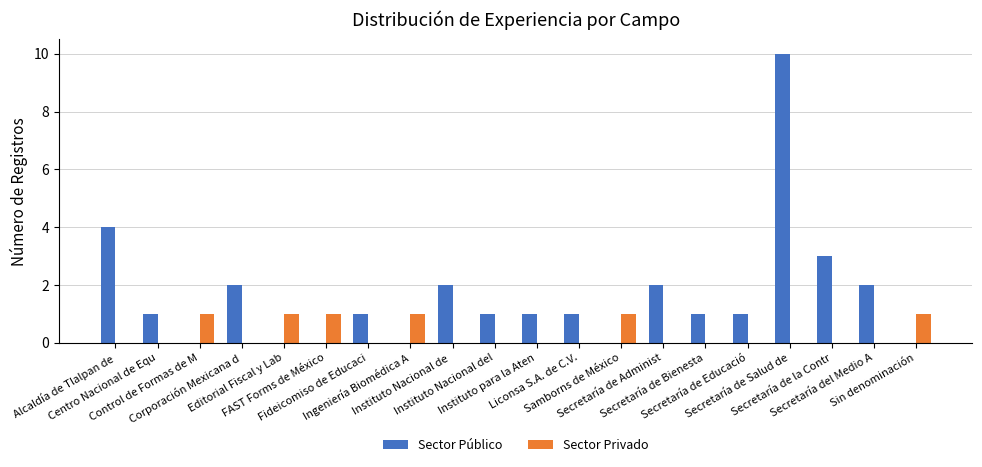

Reading left to right, list all the values displayed in this chart.

Sector Público: Alcaldía de Tlalpan de=4	Centro Nacional de Equ=1	Control de Formas de M=0	Corporación Mexicana d=2	Editorial Fiscal y Lab=0	FAST Forms de México=0	Fideicomiso de Educaci=1	Ingeniería Biomédica A=0	Instituto Nacional de =2	Instituto Nacional del=1	Instituto para la Aten=1	Liconsa S.A. de C.V.=1	Samborns de México=0	Secretaría de Administ=2	Secretaría de Bienesta=1	Secretaría de Educació=1	Secretaría de Salud de=10	Secretaría de la Contr=3	Secretaría del Medio A=2	Sin denominación=0
Sector Privado: Alcaldía de Tlalpan de=0	Centro Nacional de Equ=0	Control de Formas de M=1	Corporación Mexicana d=0	Editorial Fiscal y Lab=1	FAST Forms de México=1	Fideicomiso de Educaci=0	Ingeniería Biomédica A=1	Instituto Nacional de =0	Instituto Nacional del=0	Instituto para la Aten=0	Liconsa S.A. de C.V.=0	Samborns de México=1	Secretaría de Administ=0	Secretaría de Bienesta=0	Secretaría de Educació=0	Secretaría de Salud de=0	Secretaría de la Contr=0	Secretaría del Medio A=0	Sin denominación=1